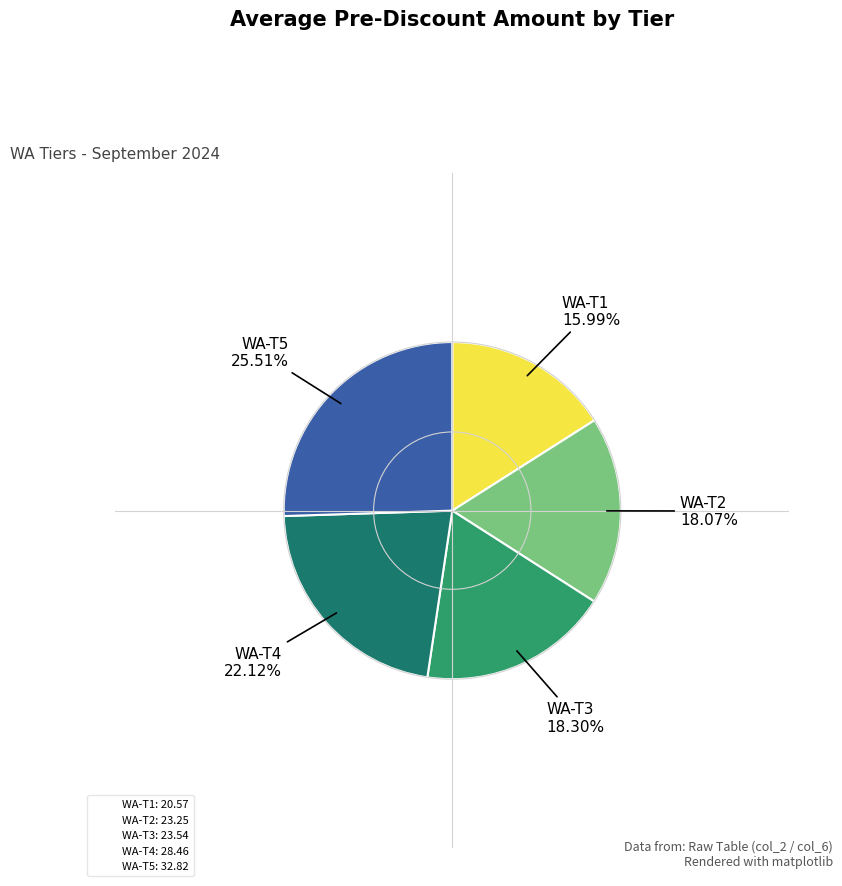

Do WA-T1: 20.57 and WA-T3: 23.54 together represent more than half of the pie?

No